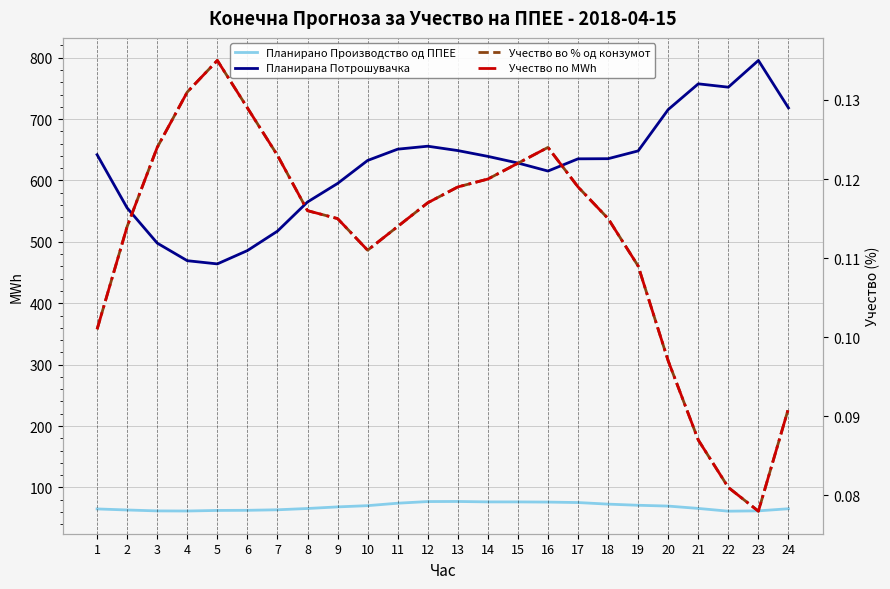

What is the total value across all series at 19?

719.3